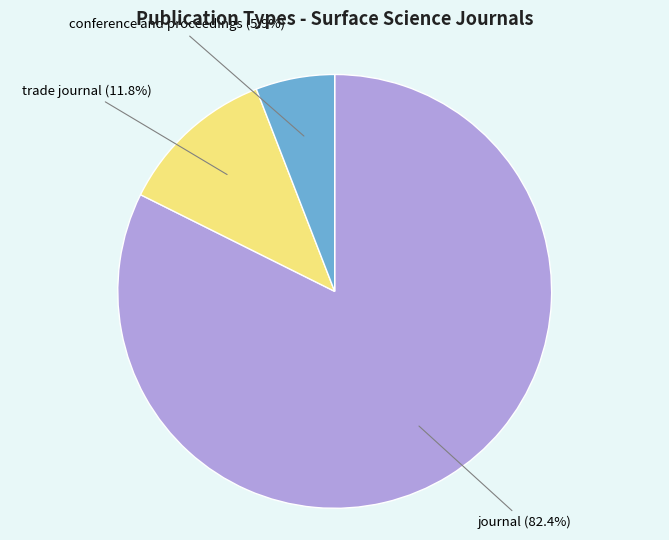

Is there a majority slice in this chart?

Yes